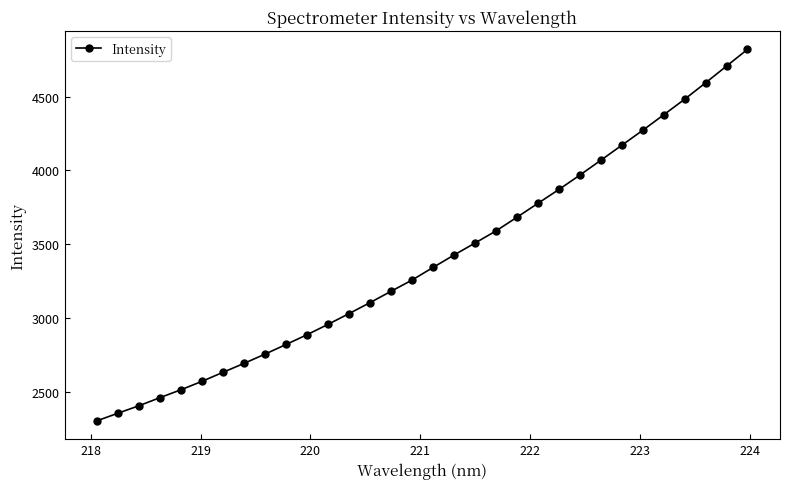

What is the difference between the maximum and minimum values?

2515.0